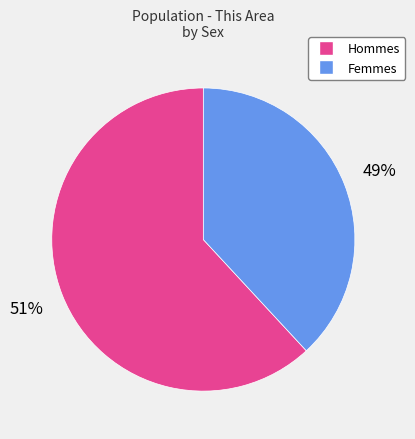

Does Female represent more than half of the total?

No